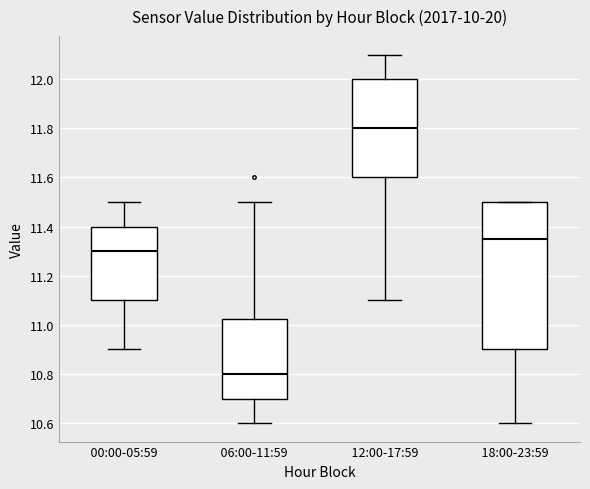

Reading left to right, transcribe this box plot: for each box, give where its median line is, the range the box spans, and where its two whiskers end, as read against the y-axis. The values are not printed on the chart, so give them approximately, as read against the axis.

00:00-05:59: median 11.30, box 11.10 to 11.40, whiskers 10.90 to 11.50
06:00-11:59: median 10.80, box 10.70 to 11.02, whiskers 10.60 to 11.50
12:00-17:59: median 11.80, box 11.60 to 12.00, whiskers 11.10 to 12.10
18:00-23:59: median 11.36, box 10.90 to 11.50, whiskers 10.60 to 11.50